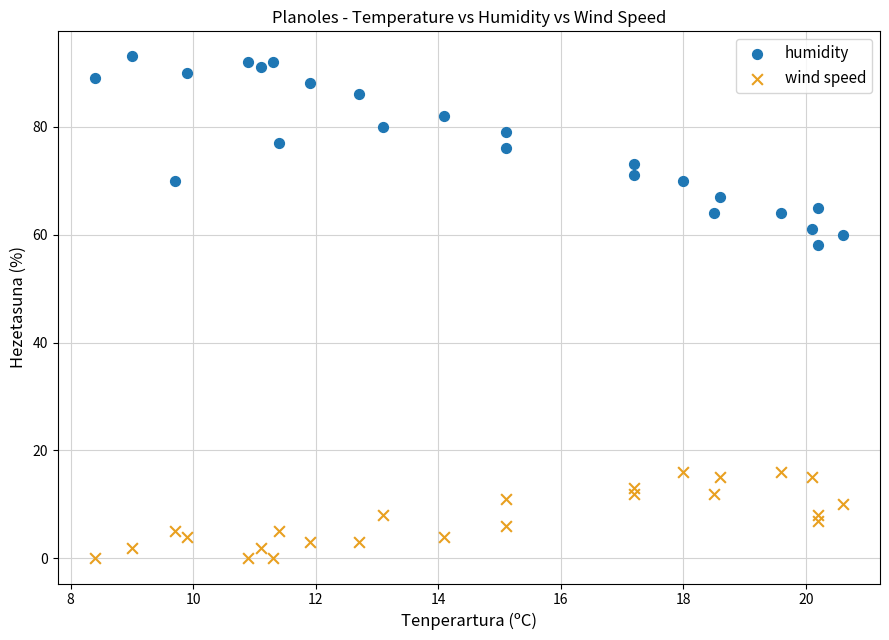

Across all series, what Y value is closest to 46?

58